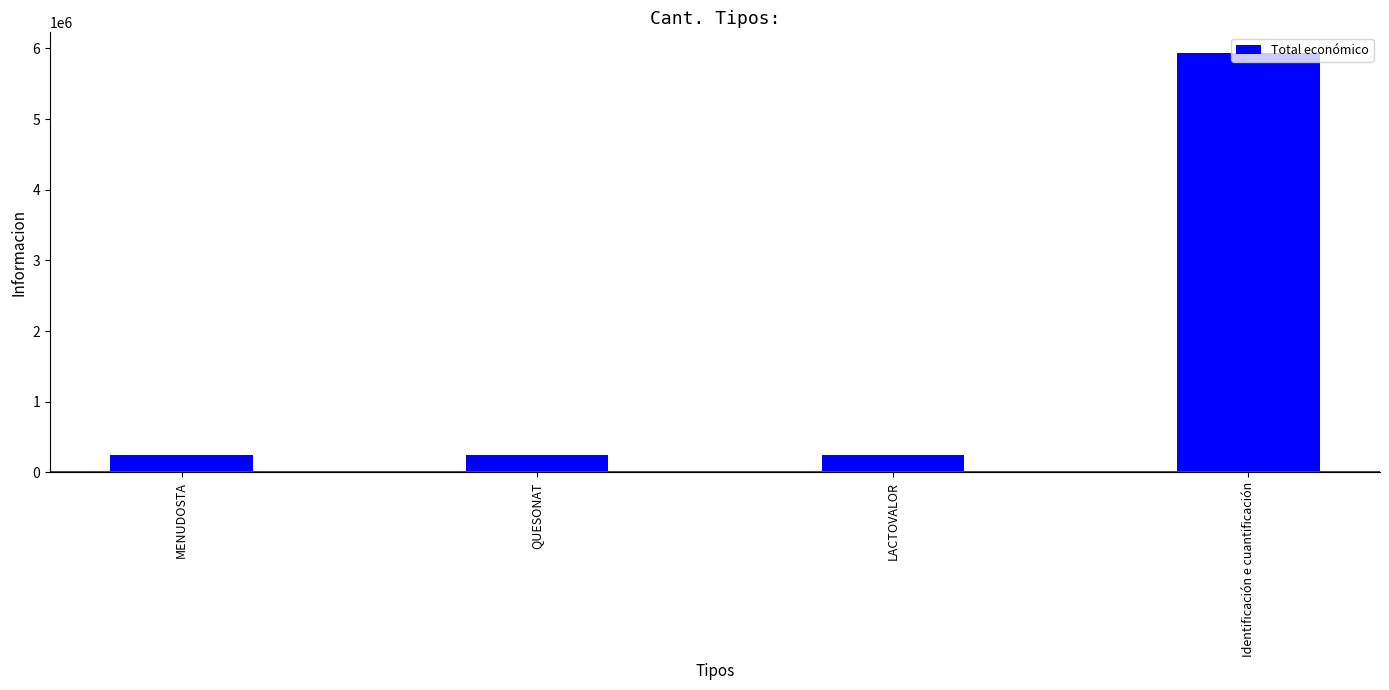

What is the difference between the maximum and second lowest values?

5680502